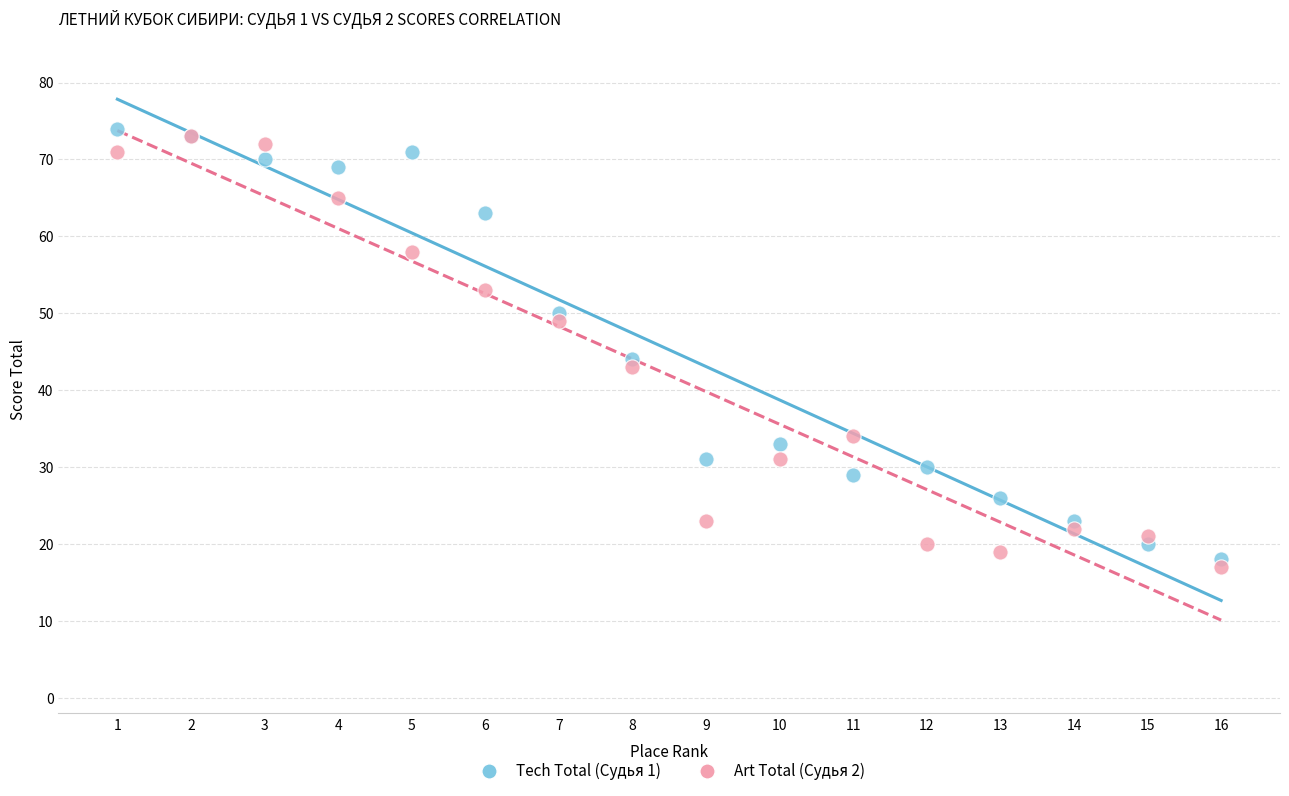

In the Art Total (Судья 2) series, what Y value is closest to 45?

43